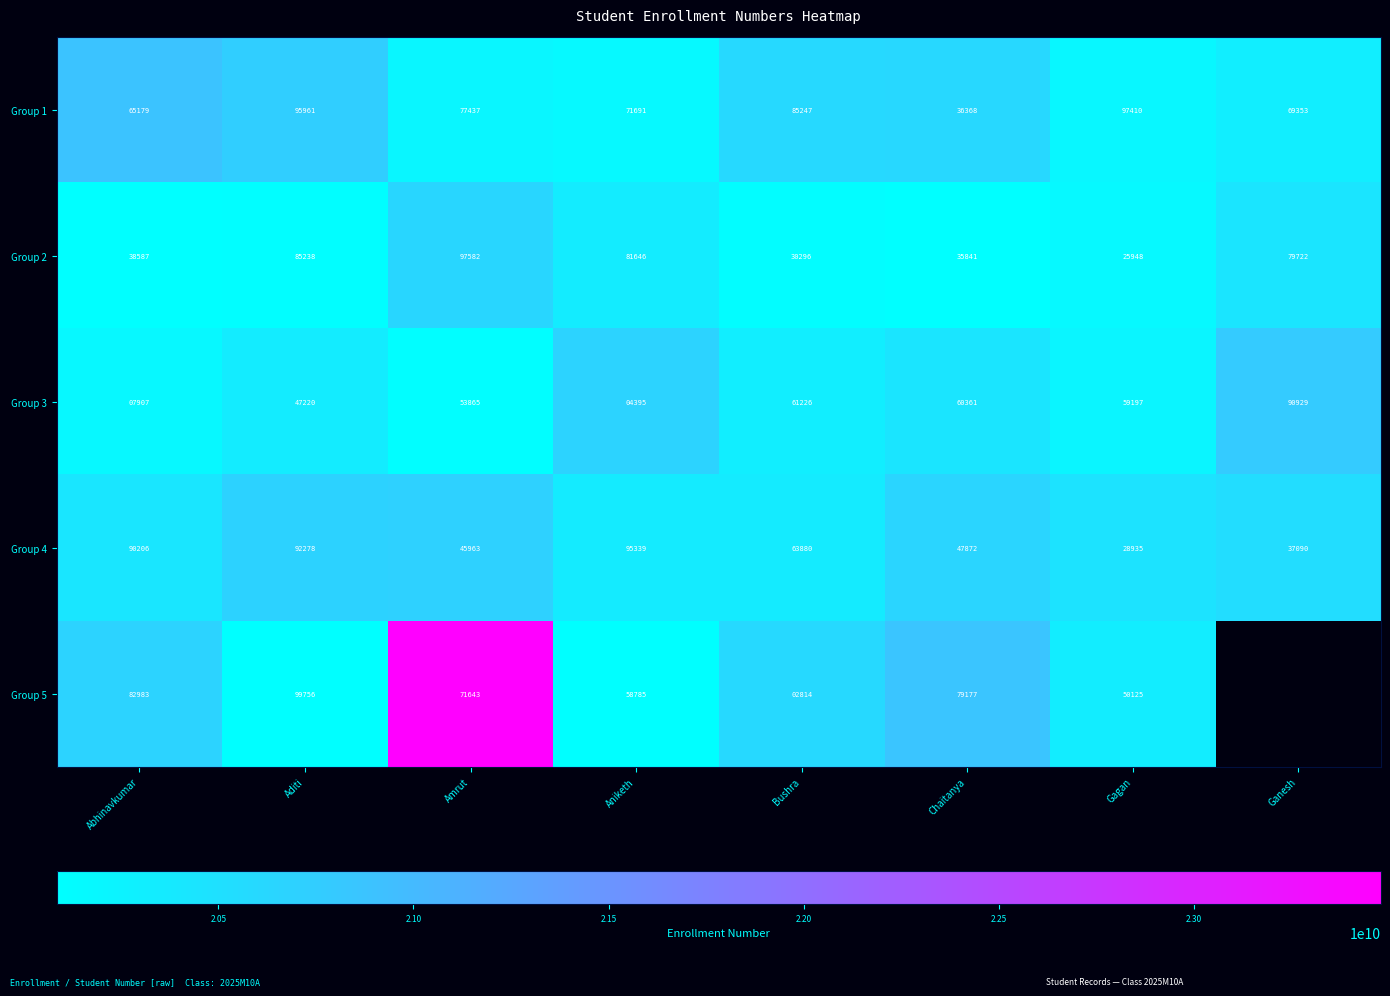

What is the difference between the maximum and minimum values in the Group 4 series?

66404